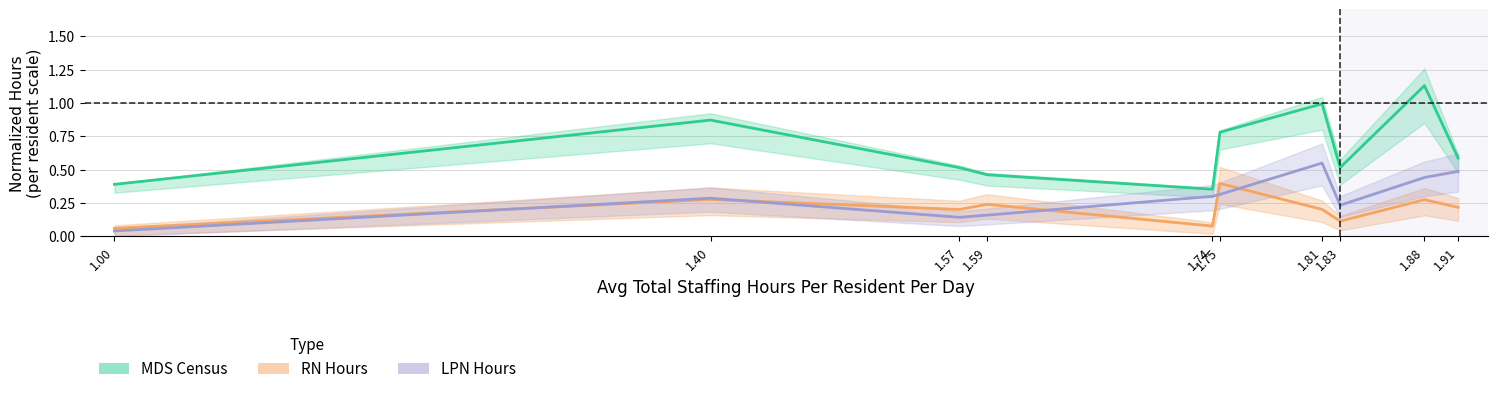

Is the value of MDS Census at 1.40 greater than the value of LPN Hours at 1.59?

Yes